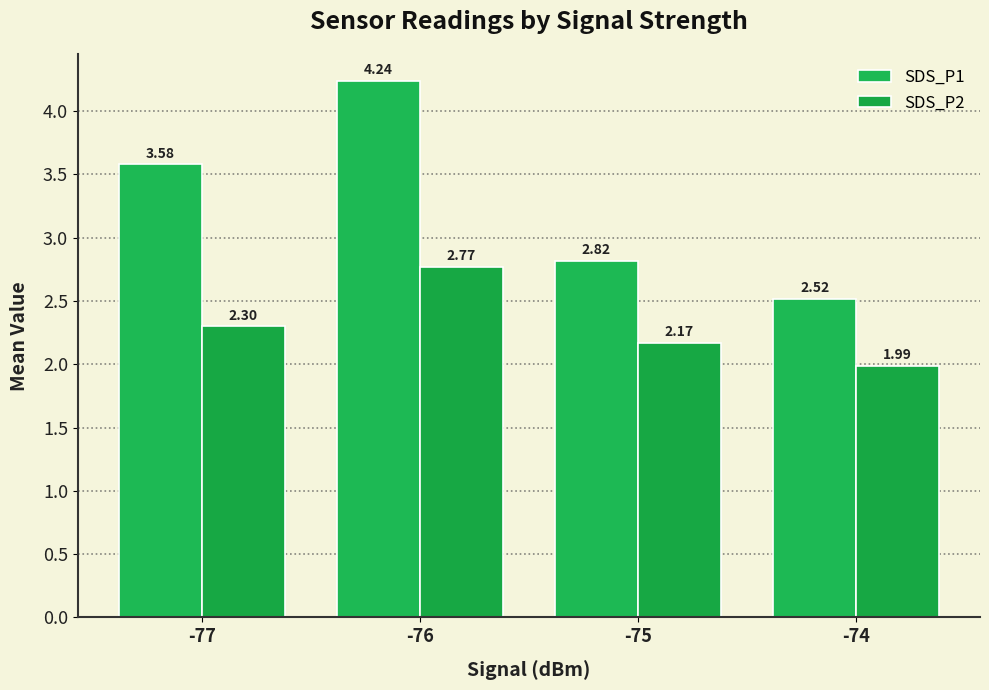

What is the value of the SDS_P2 bar at the 3rd from the left?

2.2